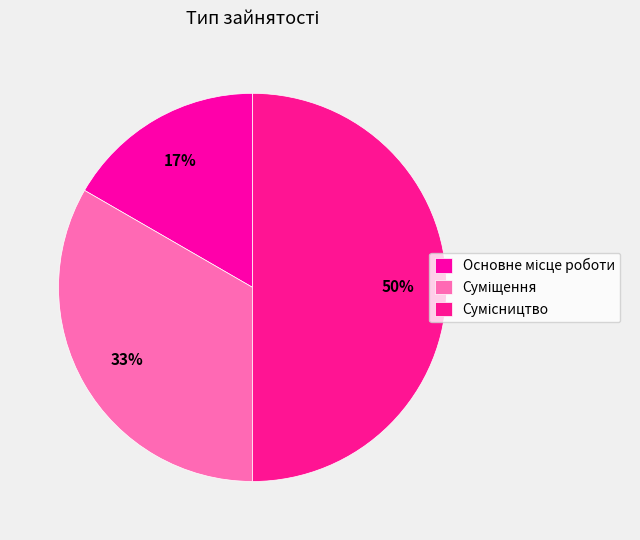

Count the number of slices in the pie.

3